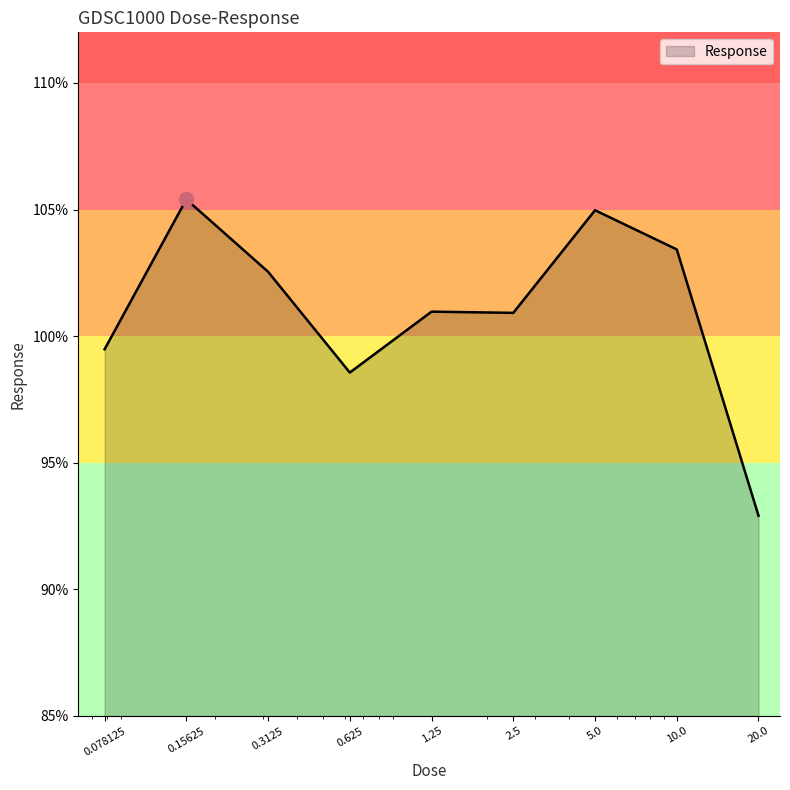

What is the maximum value shown in the chart?

105.4